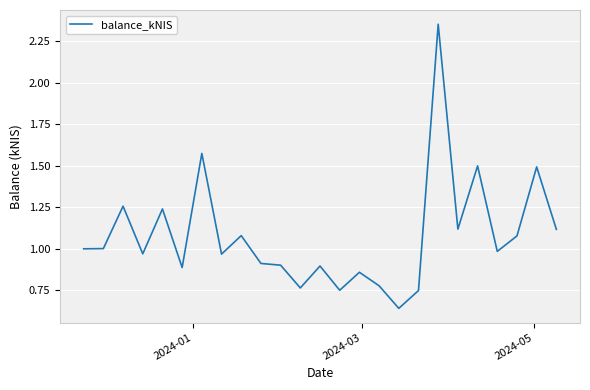

What is the difference between the maximum and minimum values?

1.7